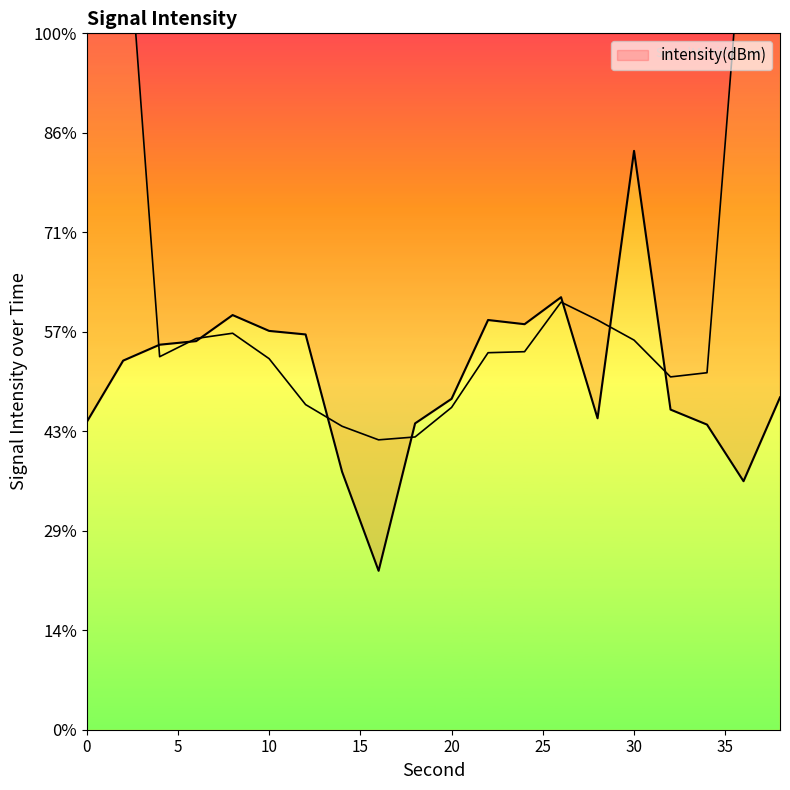

Reading left to right, transcribe all the data shown in this chart.

-129.5	-126.4	-125.6	-125.5	-124.2	-125.0	-125.1	-132.0	-137.0	-129.6	-128.4	-124.4	-124.6	-123.3	-129.3	-115.9	-128.9	-129.7	-132.5	-128.3